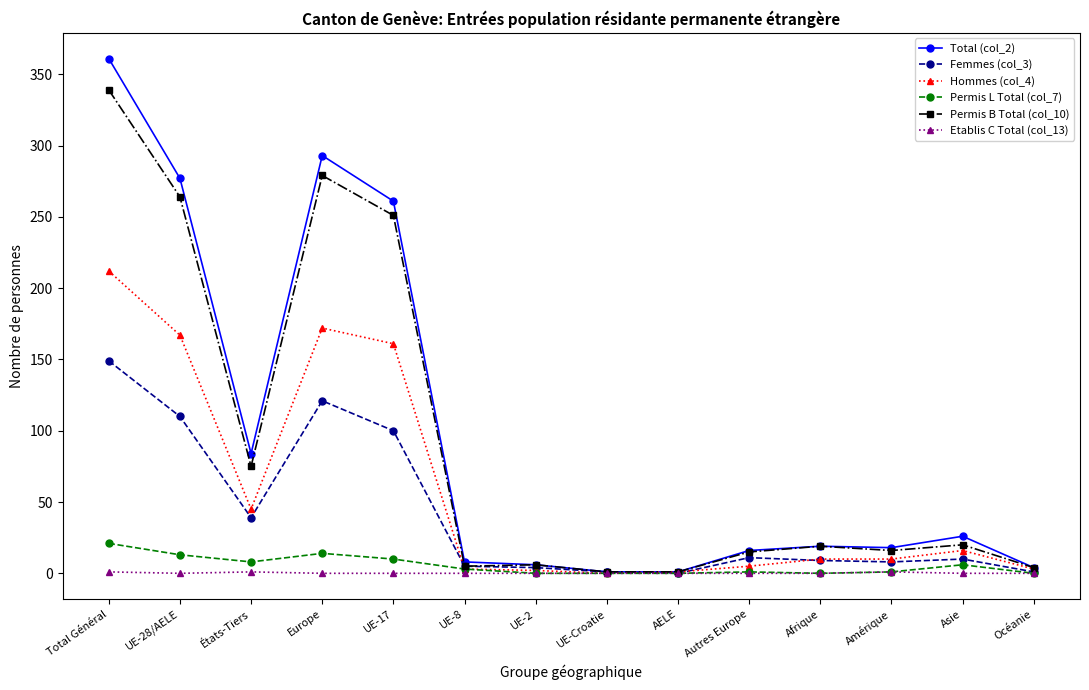

What is the difference between the highest and lowest values at Europe?

293